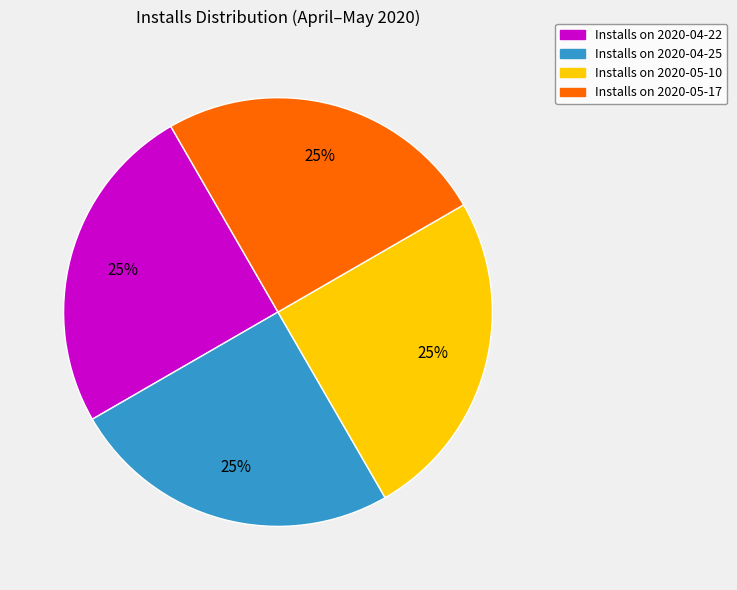

To the nearest percent, what is the average slice percentage?

25%